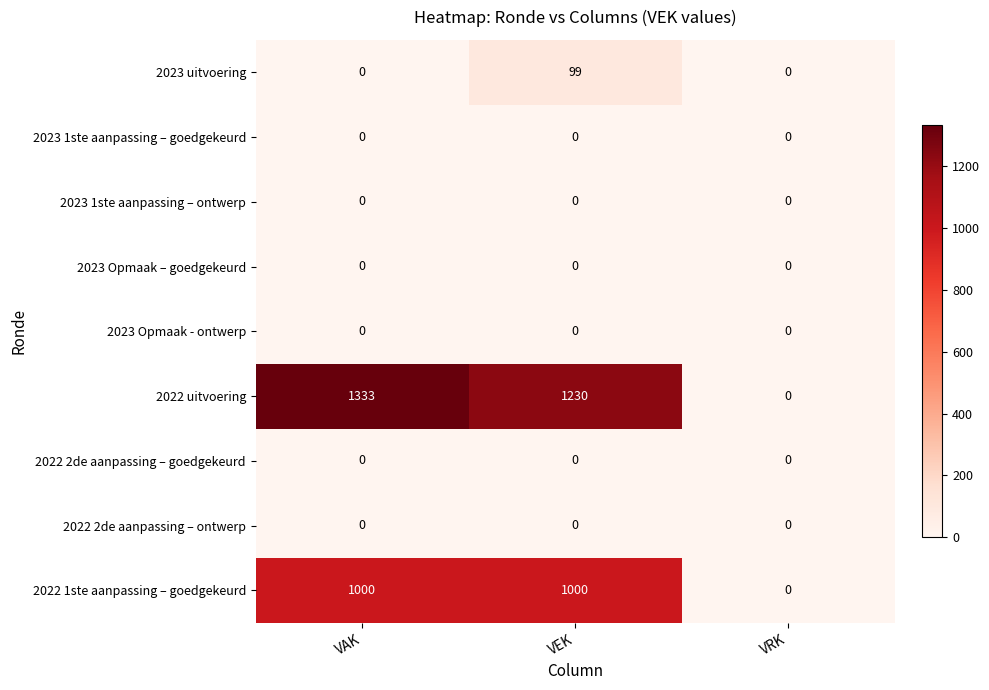

Which label corresponds to the largest value in the chart?

VAK